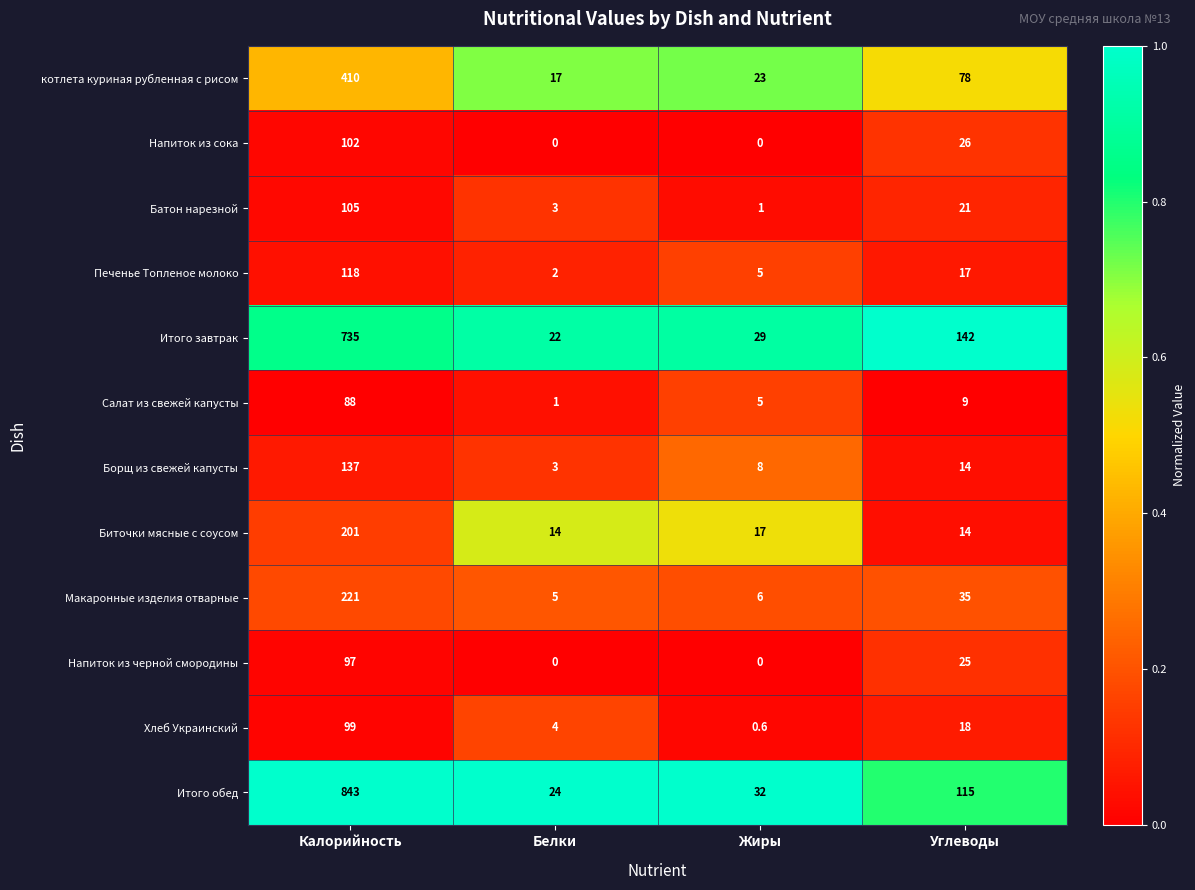

Count the number of categories in the chart.

4